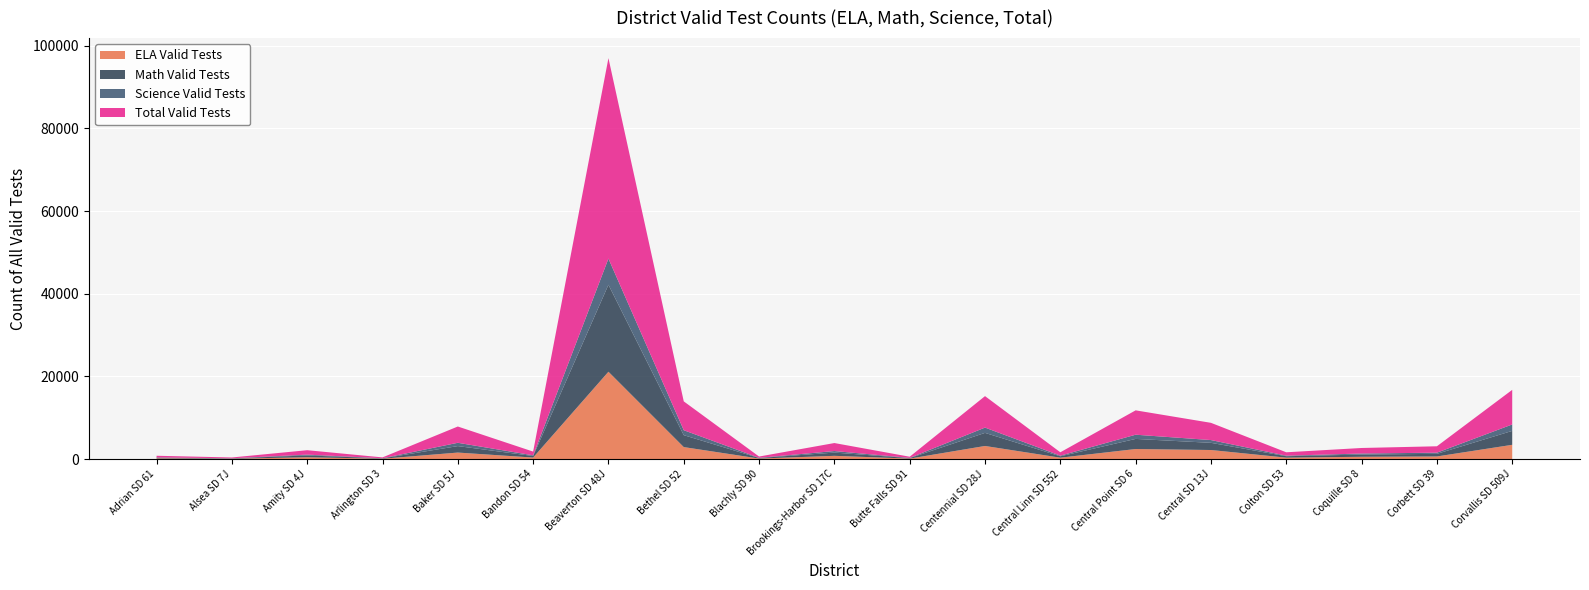

Reading right to left, extract all data points from this chart.

ELA Valid Tests: 3450	631	555	345	2191	2432	337	3170	117	784	126	2900	21129	367	1573	84	441	80	167
Math Valid Tests: 3370	632	537	344	1738	2445	333	3166	114	783	126	2885	21043	371	1568	84	440	80	167
Science Valid Tests: 1553	285	249	132	670	1017	151	1279	52	372	54	1195	6328	167	798	34	192	33	66
Total Valid Tests: 8373	1548	1341	821	4169	5894	821	7615	283	1939	306	6980	48500	905	3939	202	1073	193	400